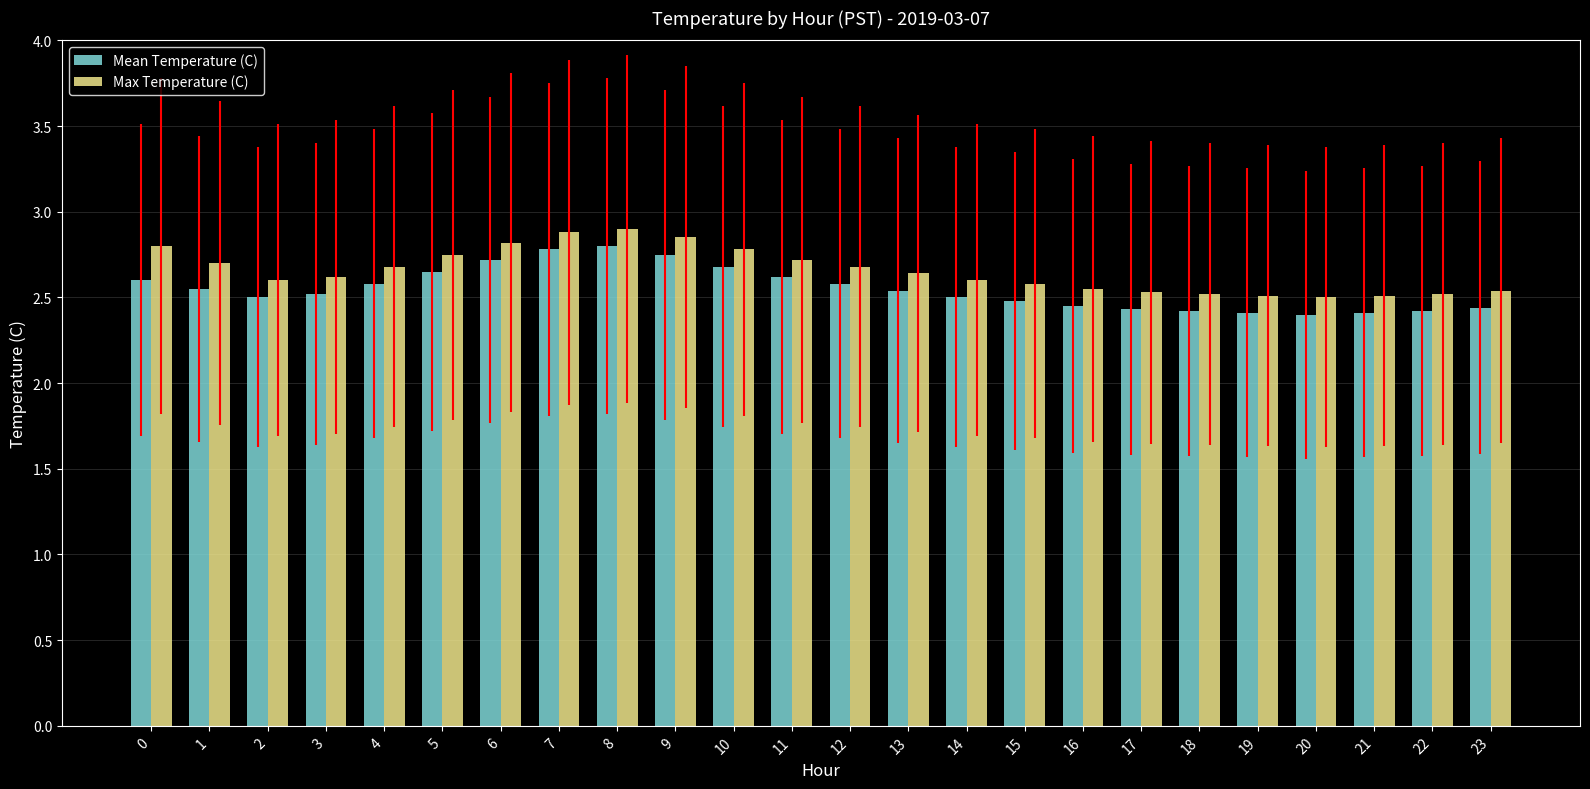

Between 0 and 21, which series saw the biggest shift?

Max Temperature (C)